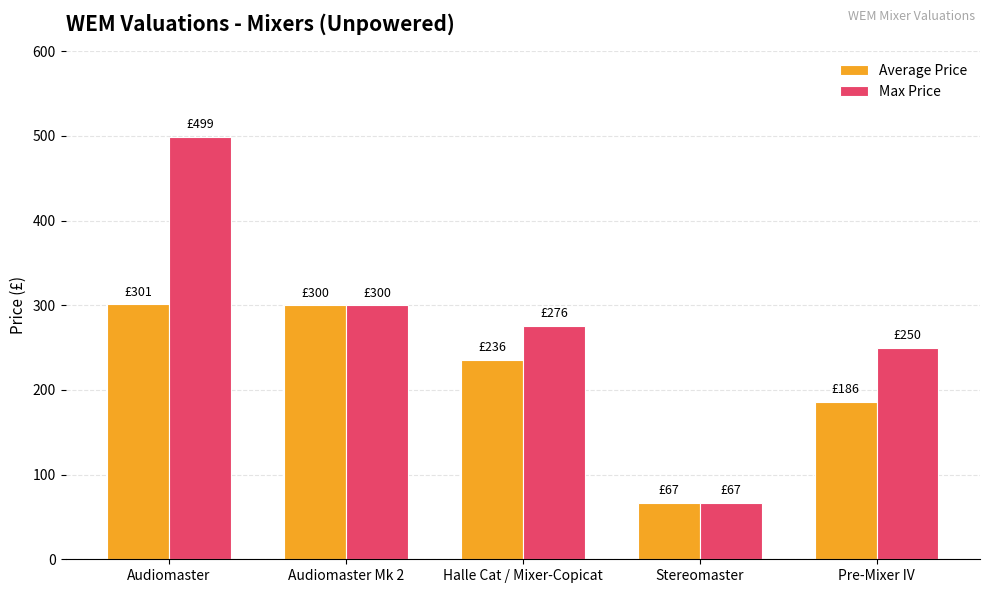

At which label is Average Price closest to 184?

Pre-Mixer IV